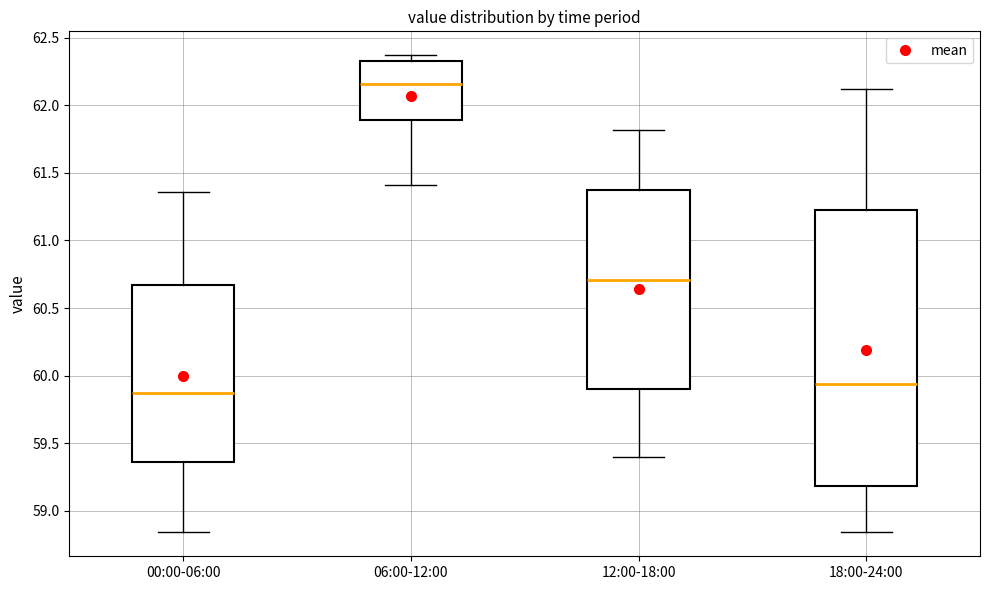

Which box's median line is the lowest?

00:00-06:00